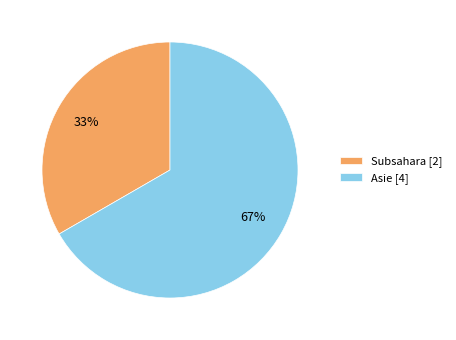

Approximately how many times larger is the value at Subsahara [2] compared to Asie [4]?

0.5